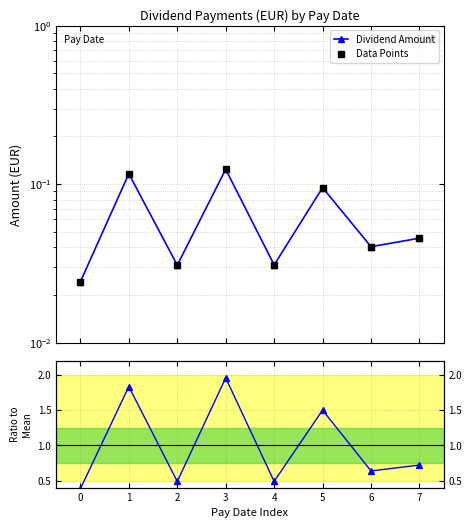

True or false: Ratio to Mean has more than 0 points higher than both neighbors.

True